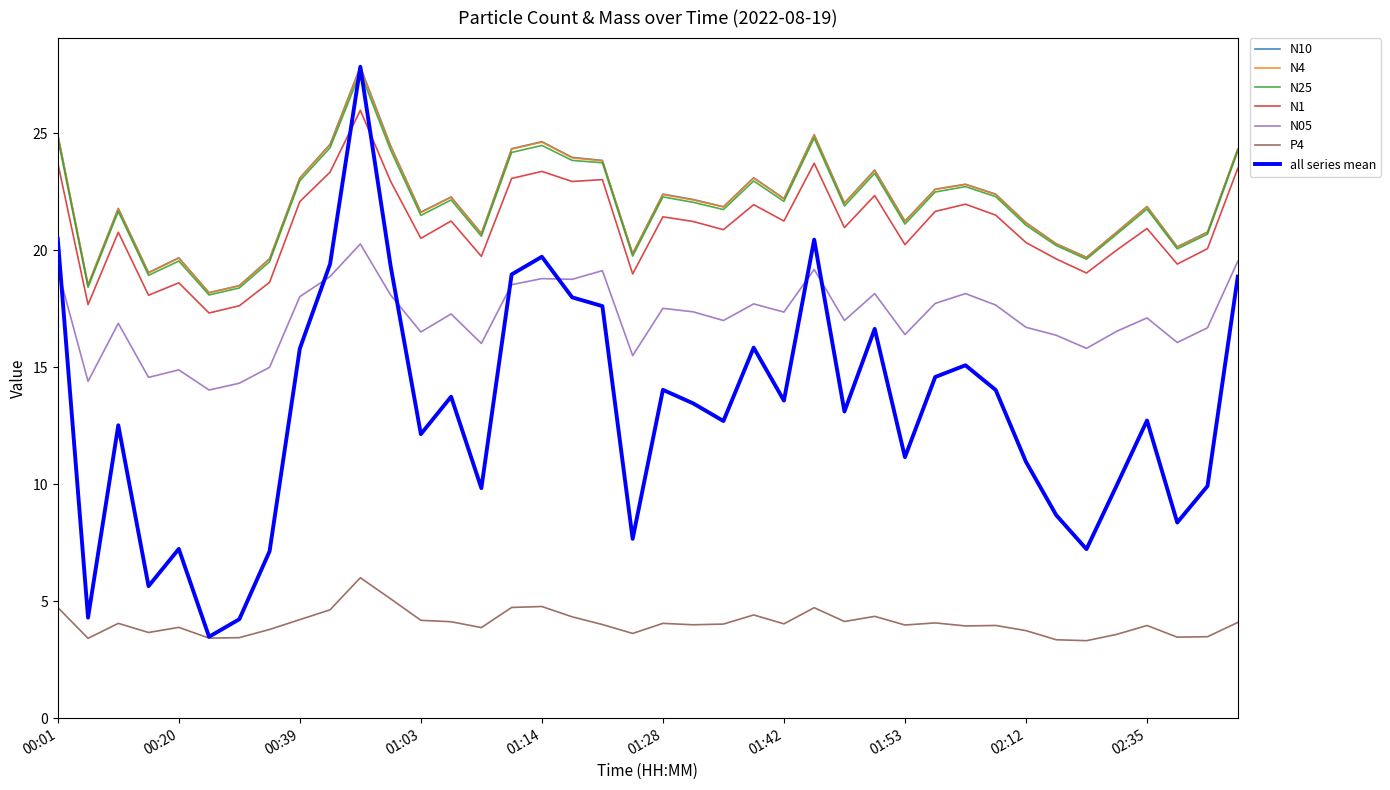

Which series has the widest spread of values?

all series mean